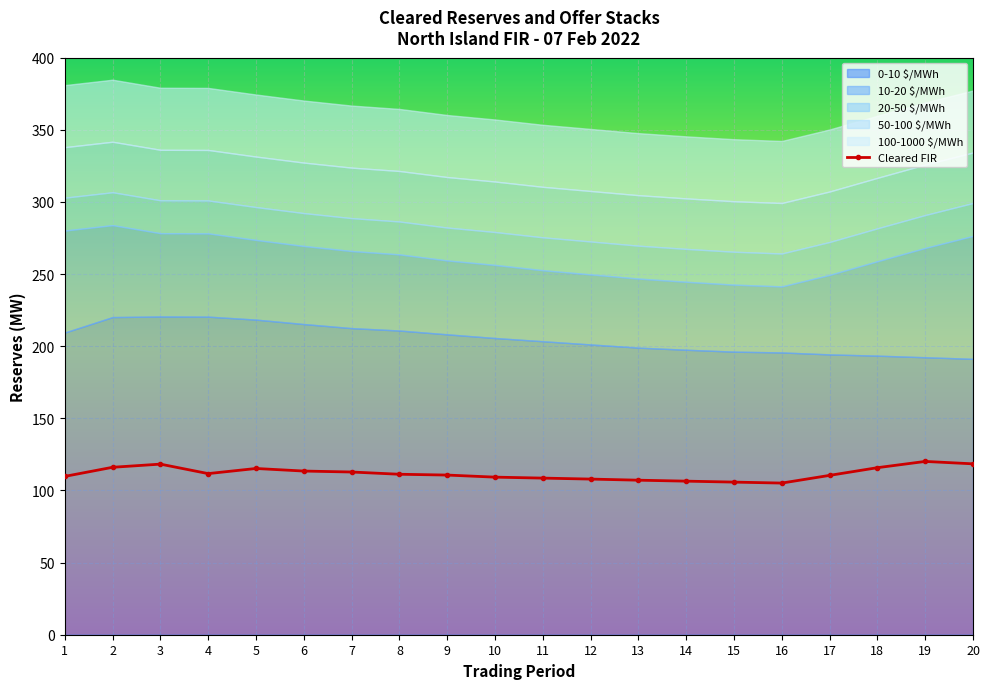

The 100-1000 $/MWh series shows 43.0 at 3. True or false?

True